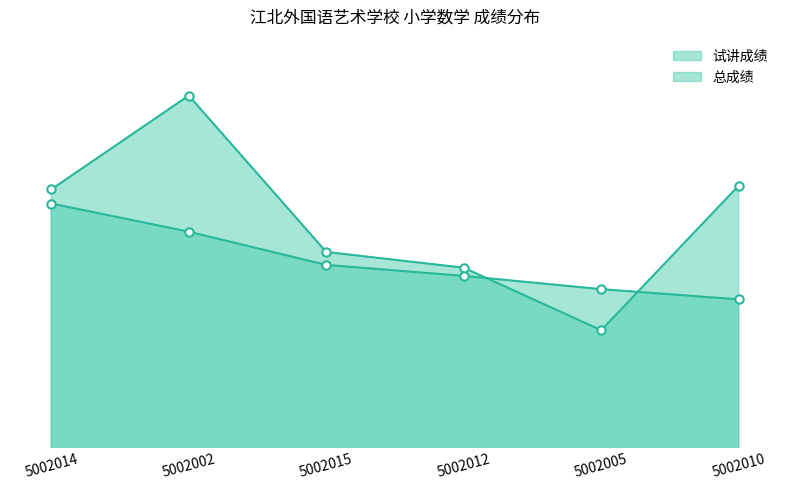

What is the label of the 2nd point from the right?

5002005